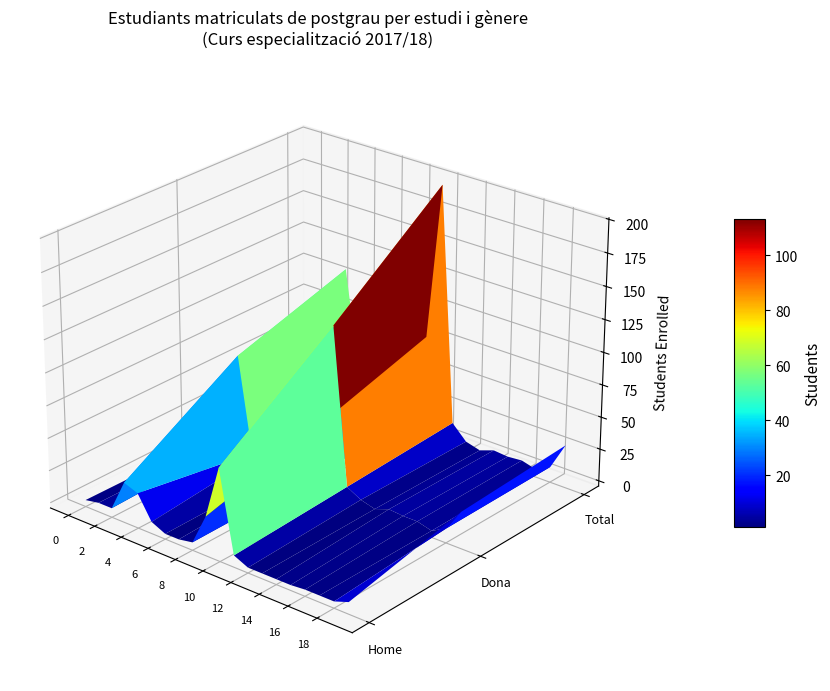

How many values in the Home series exceed 2?

9